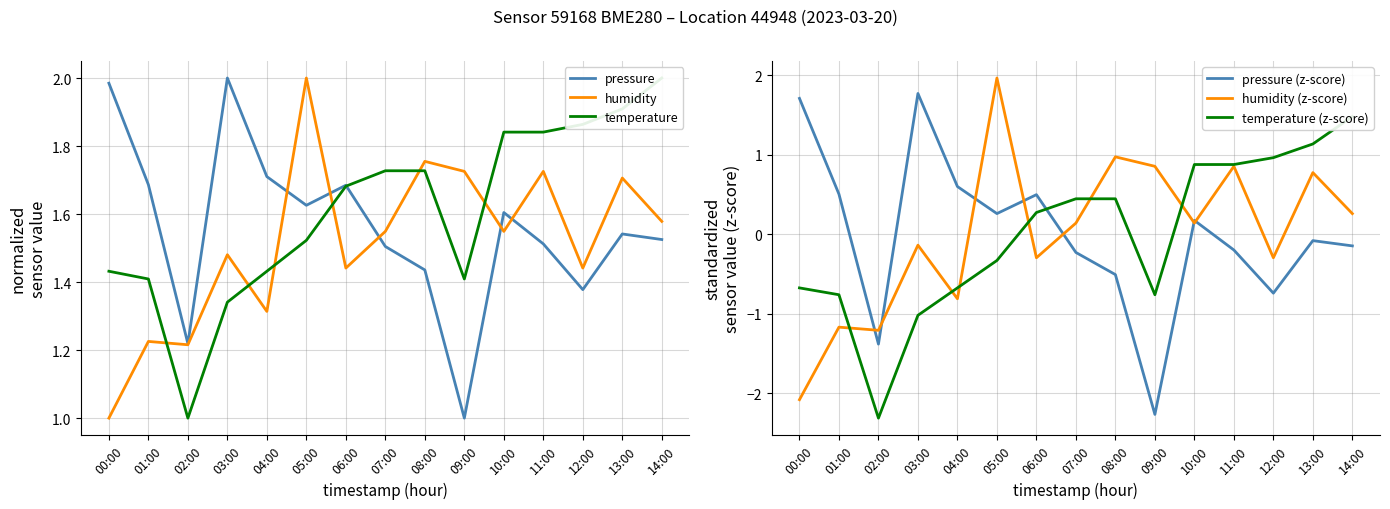

What are all the series names shown in the legend?

pressure, humidity, temperature, pressure (z-score), humidity (z-score), temperature (z-score)